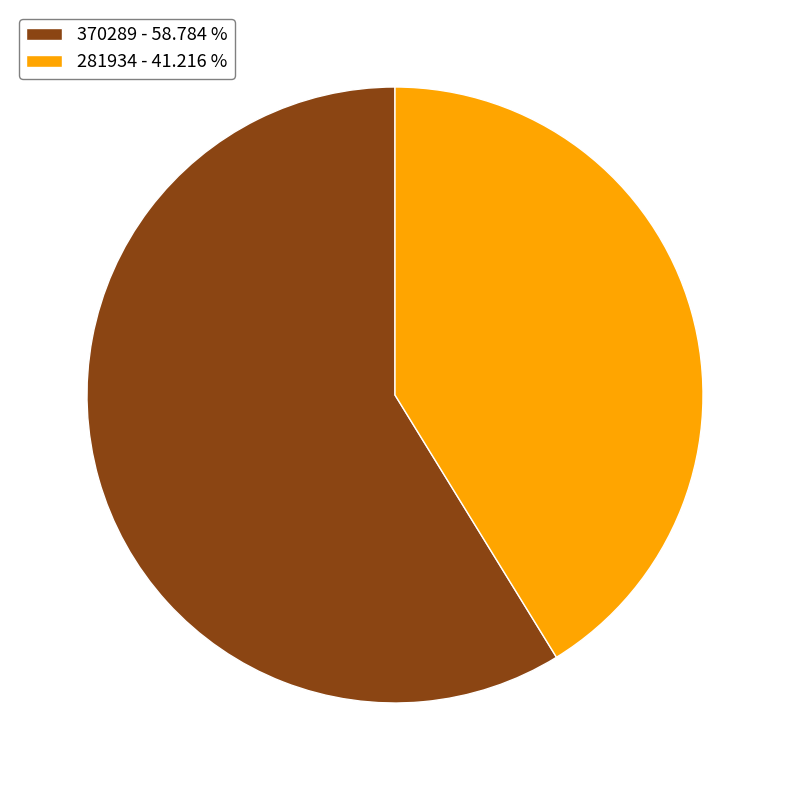

Approximately how many times larger is the value at 281934 - 41.216 % compared to 370289 - 58.784 %?

0.7